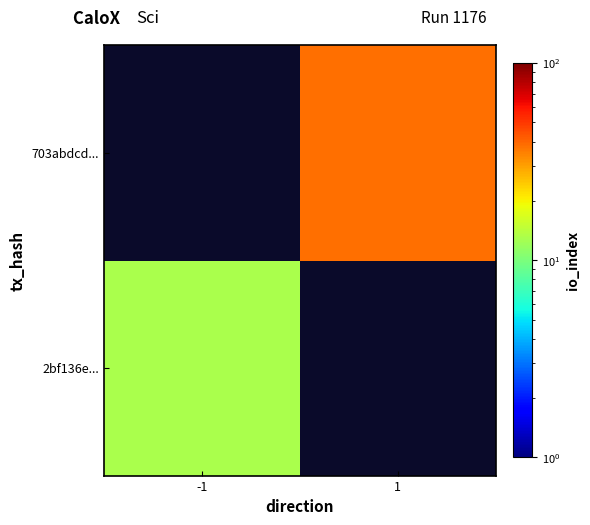

At which label does 703abdcd... reach its peak?

-1